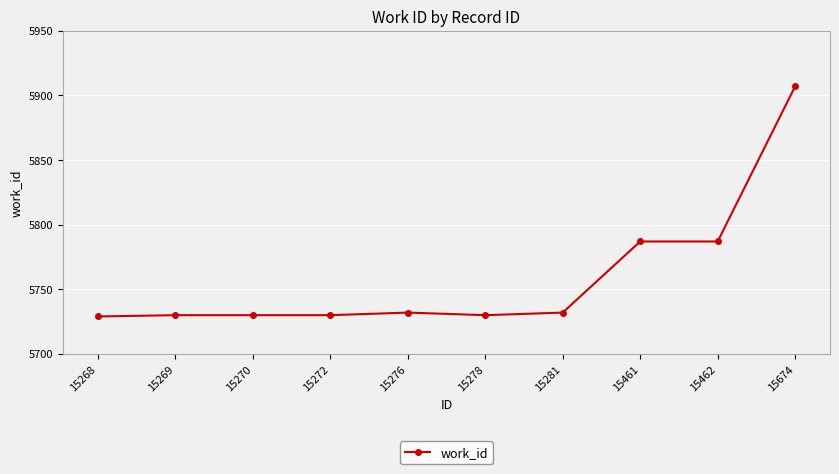

What is the smallest value displayed?

5729